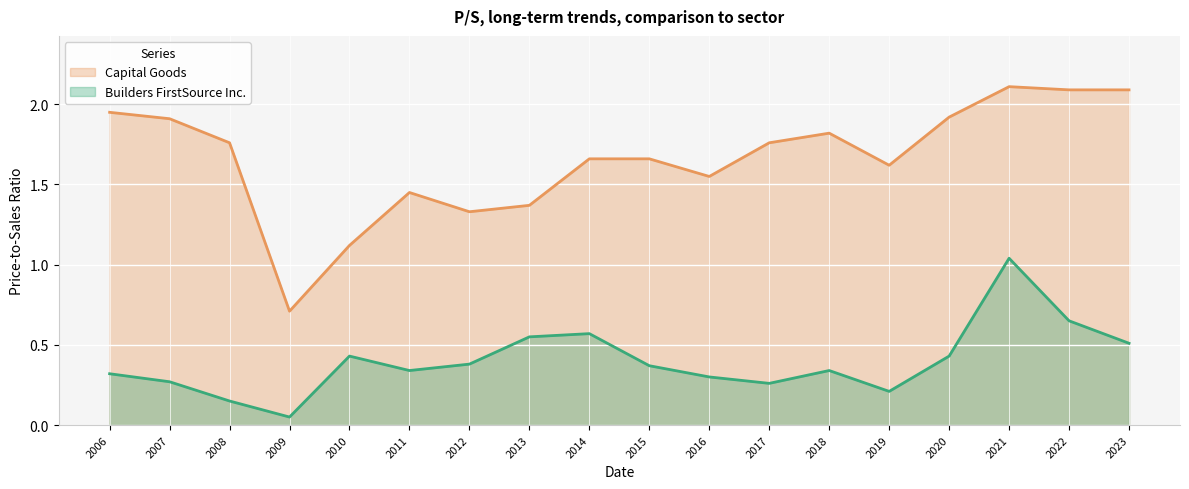

At how many categories does at least one series exceed 1?

17